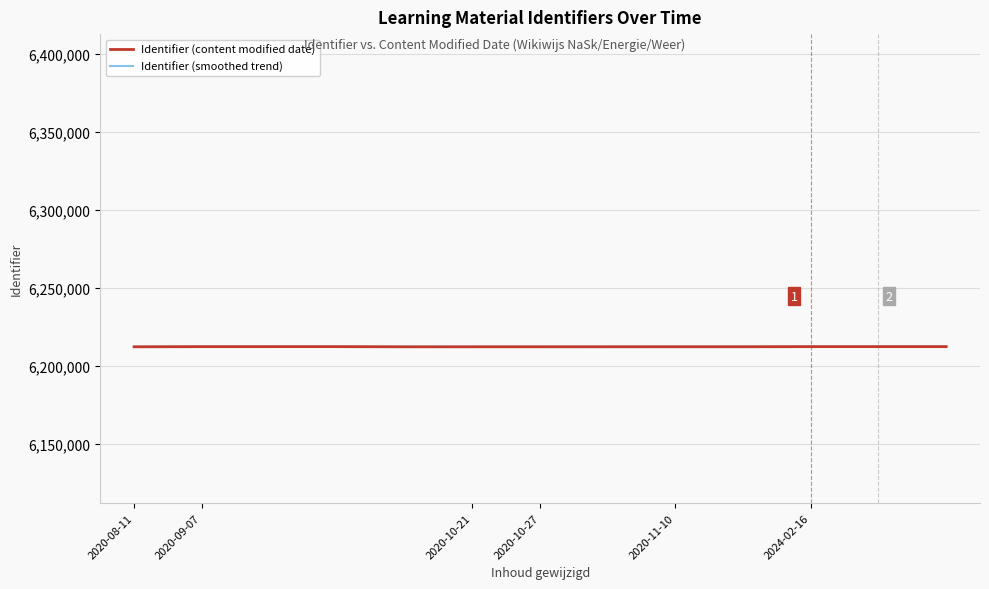

Which series has the largest range (max minus min)?

Identifier (content modified date)